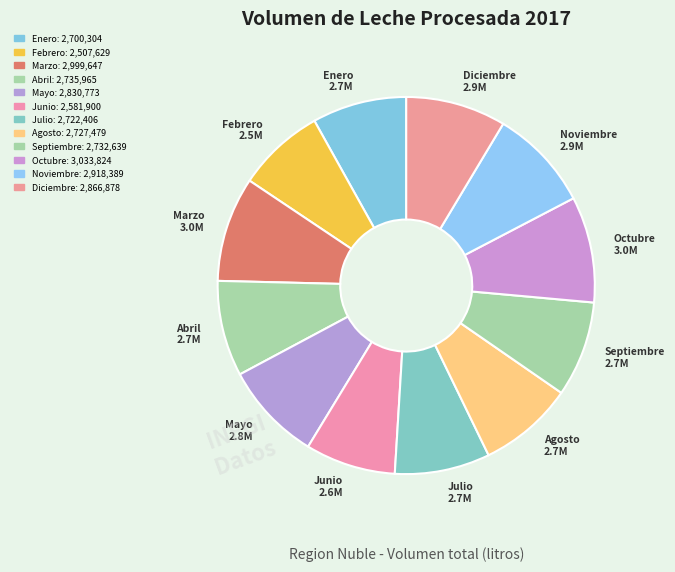

Approximately how many times larger is the value at Mayo compared to Enero?

1.0